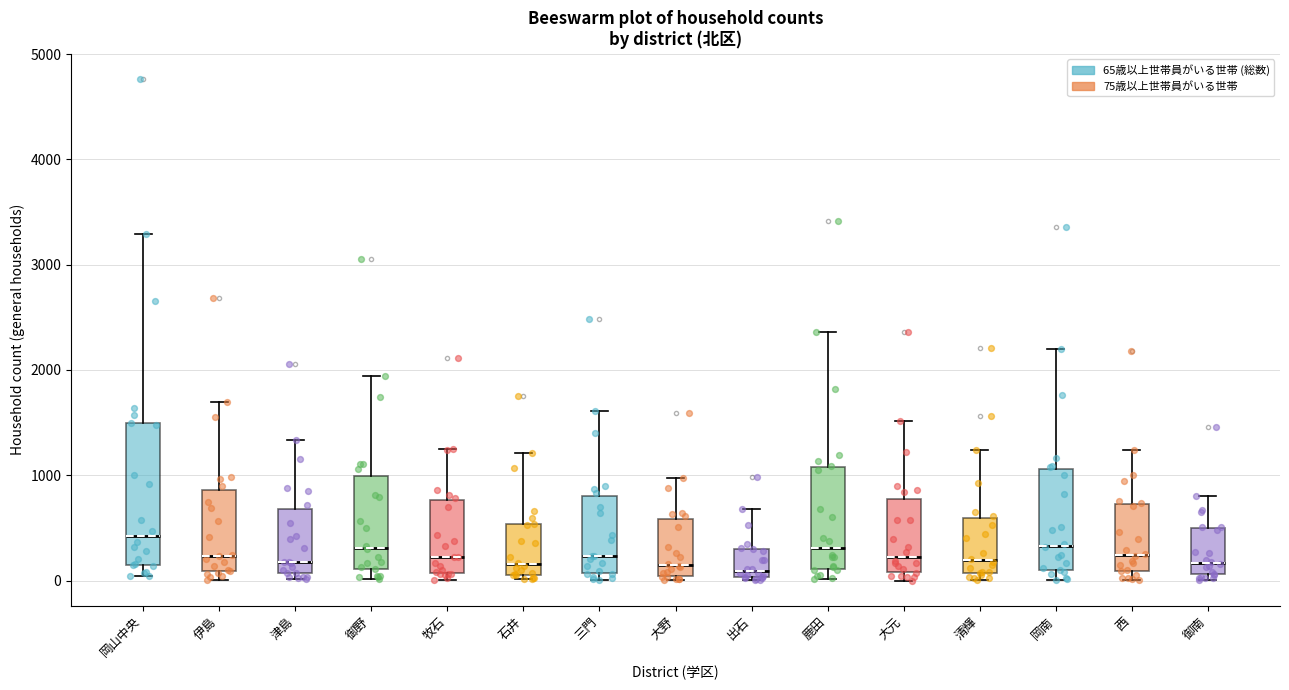

Where is the lower edge of the box for 御野 on the y-axis? The values are not printed on the chart, so give them approximately, as read against the axis.

100